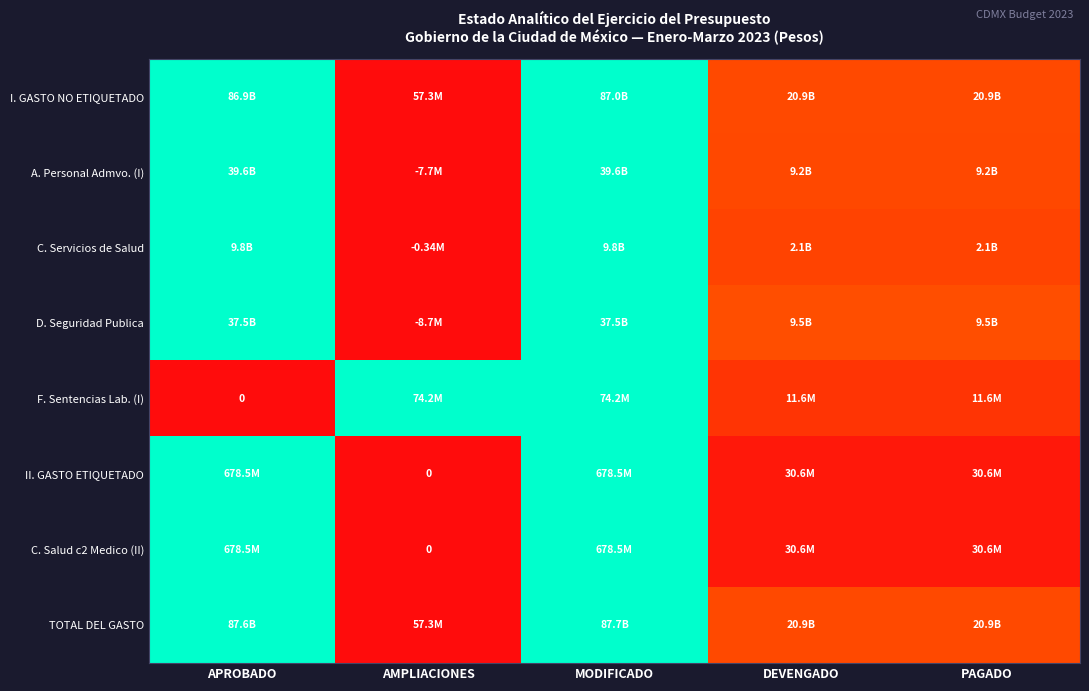

At which label is D. Seguridad Publica closest to 0?

AMPLIACIONES